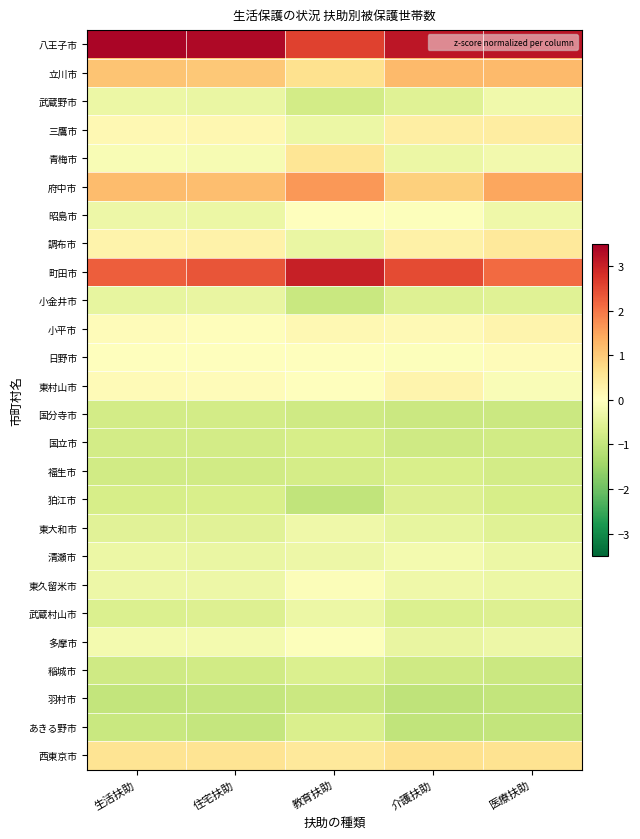

Reading left to right, extract all data points from this chart.

八王子市: 生活扶助=3.4	住宅扶助=3.3	教育扶助=2.6	介護扶助=3.2	医療扶助=3.2
立川市: 生活扶助=1.1	住宅扶助=1.0	教育扶助=0.6	介護扶助=1.2	医療扶助=1.2
武蔵野市: 生活扶助=-0.3	住宅扶助=-0.4	教育扶助=-0.8	介護扶助=-0.6	医療扶助=-0.3
三鷹市: 生活扶助=0.2	住宅扶助=0.2	教育扶助=-0.4	介護扶助=0.4	医療扶助=0.4
青梅市: 生活扶助=-0.1	住宅扶助=-0.1	教育扶助=0.6	介護扶助=-0.3	医療扶助=-0.2
府中市: 生活扶助=1.2	住宅扶助=1.2	教育扶助=1.6	介護扶助=0.9	医療扶助=1.5
昭島市: 生活扶助=-0.3	住宅扶助=-0.3	教育扶助=-0.0	介護扶助=-0.0	医療扶助=-0.3
調布市: 生活扶助=0.3	住宅扶助=0.3	教育扶助=-0.4	介護扶助=0.3	医療扶助=0.5
町田市: 生活扶助=2.3	住宅扶助=2.4	教育扶助=3.0	介護扶助=2.5	医療扶助=2.1
小金井市: 生活扶助=-0.4	住宅扶助=-0.4	教育扶助=-0.9	介護扶助=-0.6	医療扶助=-0.6
小平市: 生活扶助=0.1	住宅扶助=0.0	教育扶助=0.1	介護扶助=0.1	医療扶助=0.2
日野市: 生活扶助=0.0	住宅扶助=-0.0	教育扶助=-0.0	介護扶助=-0.0	医療扶助=0.1
東村山市: 生活扶助=0.1	住宅扶助=0.1	教育扶助=-0.0	介護扶助=0.2	医療扶助=-0.1
国分寺市: 生活扶助=-0.8	住宅扶助=-0.8	教育扶助=-0.8	介護扶助=-0.9	医療扶助=-0.9
国立市: 生活扶助=-0.8	住宅扶助=-0.8	教育扶助=-0.7	介護扶助=-0.8	医療扶助=-0.8
福生市: 生活扶助=-0.8	住宅扶助=-0.8	教育扶助=-0.8	介護扶助=-0.7	医療扶助=-0.8
狛江市: 生活扶助=-0.7	住宅扶助=-0.7	教育扶助=-1.0	介護扶助=-0.6	医療扶助=-0.7
東大和市: 生活扶助=-0.5	住宅扶助=-0.5	教育扶助=-0.3	介護扶助=-0.4	医療扶助=-0.6
清瀬市: 生活扶助=-0.4	住宅扶助=-0.4	教育扶助=-0.3	介護扶助=-0.2	医療扶助=-0.4
東久留米市: 生活扶助=-0.3	住宅扶助=-0.3	教育扶助=-0.1	介護扶助=-0.3	医療扶助=-0.3
武蔵村山市: 生活扶助=-0.6	住宅扶助=-0.6	教育扶助=-0.4	介護扶助=-0.6	医療扶助=-0.6
多摩市: 生活扶助=-0.2	住宅扶助=-0.2	教育扶助=-0.0	介護扶助=-0.4	医療扶助=-0.3
稲城市: 生活扶助=-0.8	住宅扶助=-0.8	教育扶助=-0.7	介護扶助=-0.8	医療扶助=-0.9
羽村市: 生活扶助=-1.0	住宅扶助=-1.0	教育扶助=-0.9	介護扶助=-1.0	医療扶助=-1.0
あきる野市: 生活扶助=-0.9	住宅扶助=-1.0	教育扶助=-0.7	介護扶助=-1.0	医療扶助=-1.0
西東京市: 生活扶助=0.6	住宅扶助=0.6	教育扶助=0.5	介護扶助=0.6	医療扶助=0.6